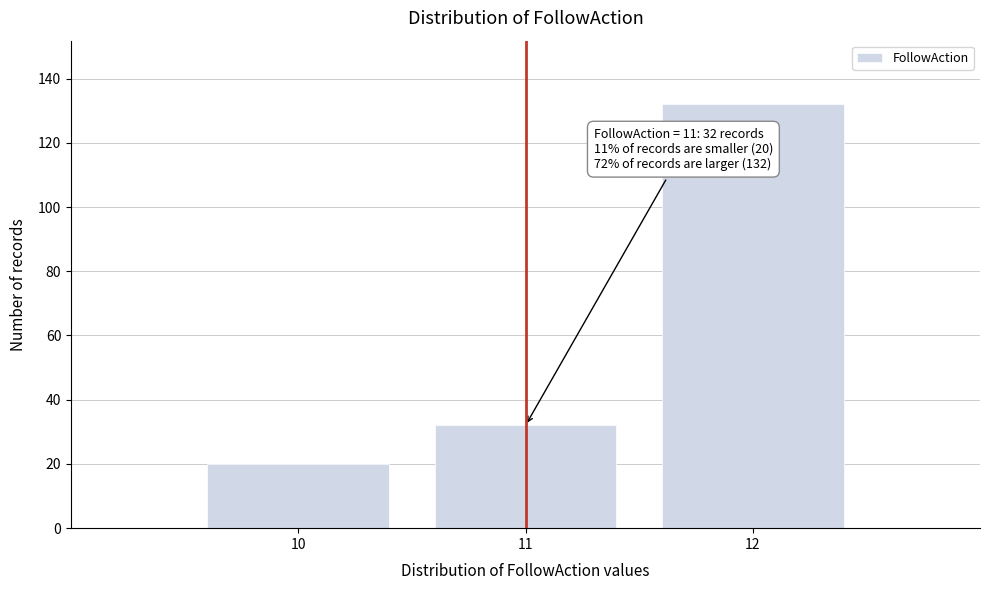

Reading left to right, list all the values displayed in this chart.

20	32	132